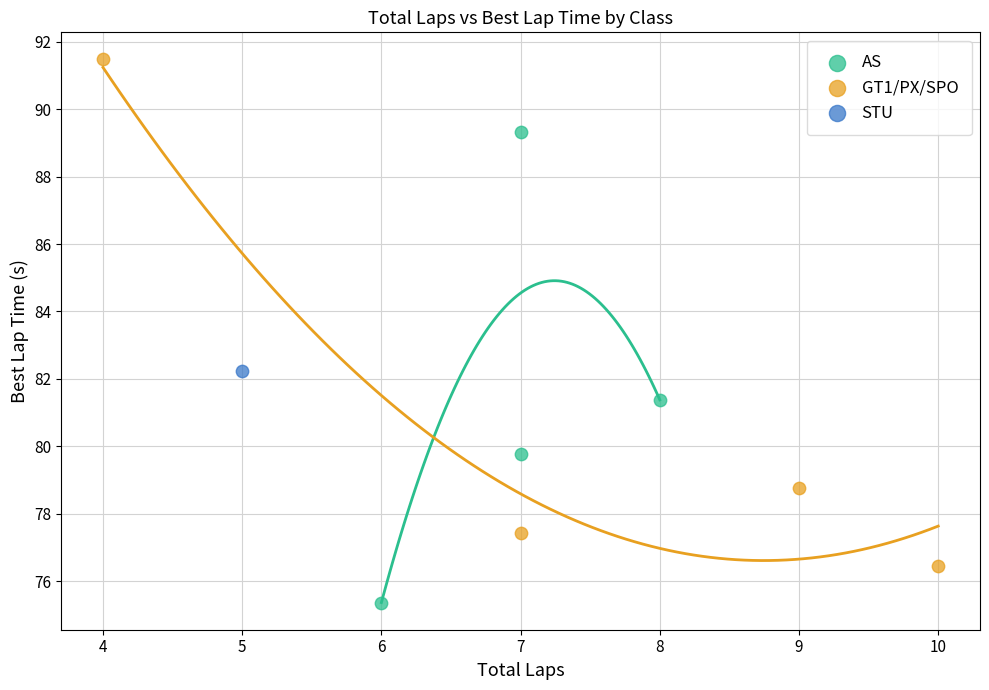

What are all the series names shown in the legend?

AS, GT1/PX/SPO, STU